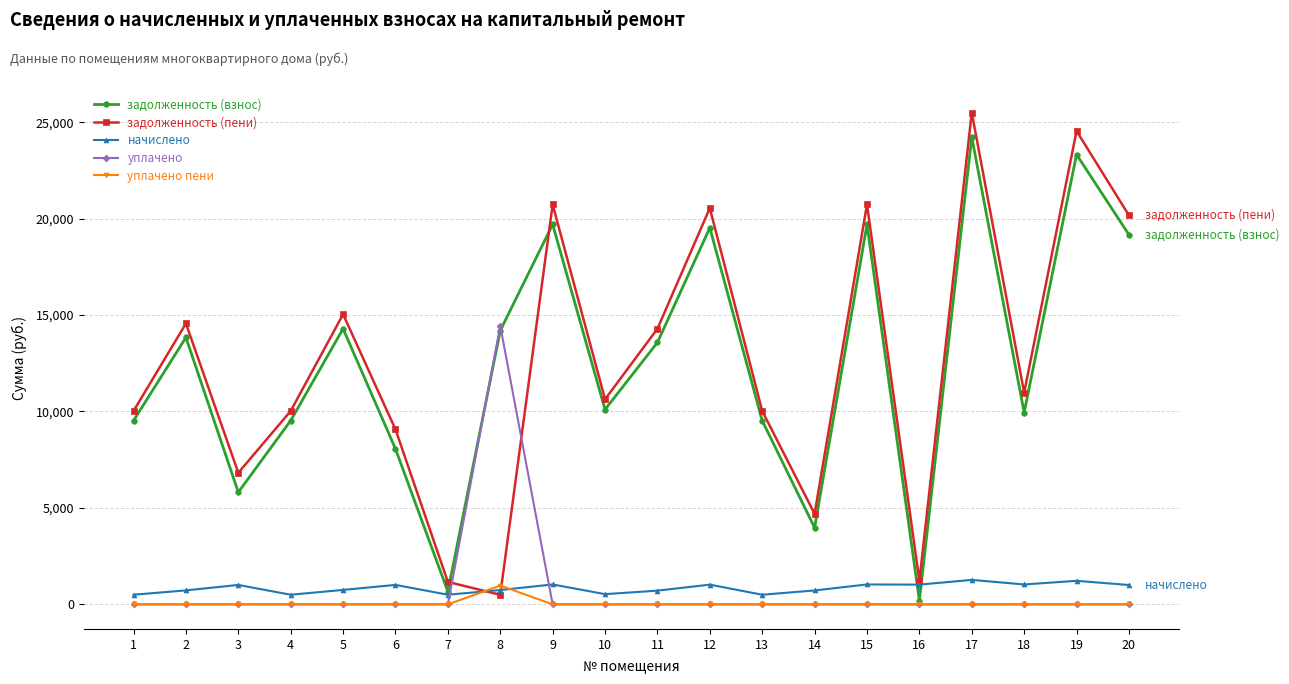

What is the maximum value for уплачено пени?

973.2